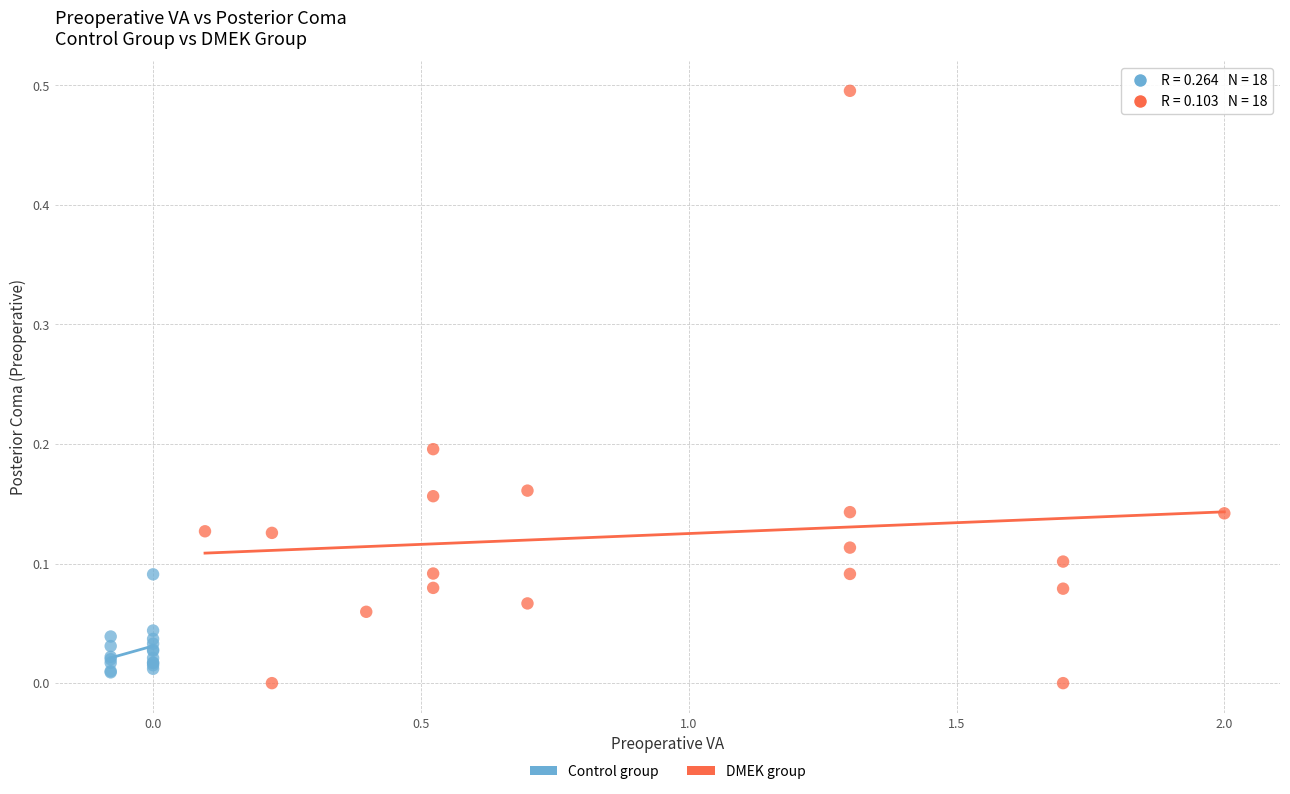

Which series has the widest spread of Y values?

DMEK group